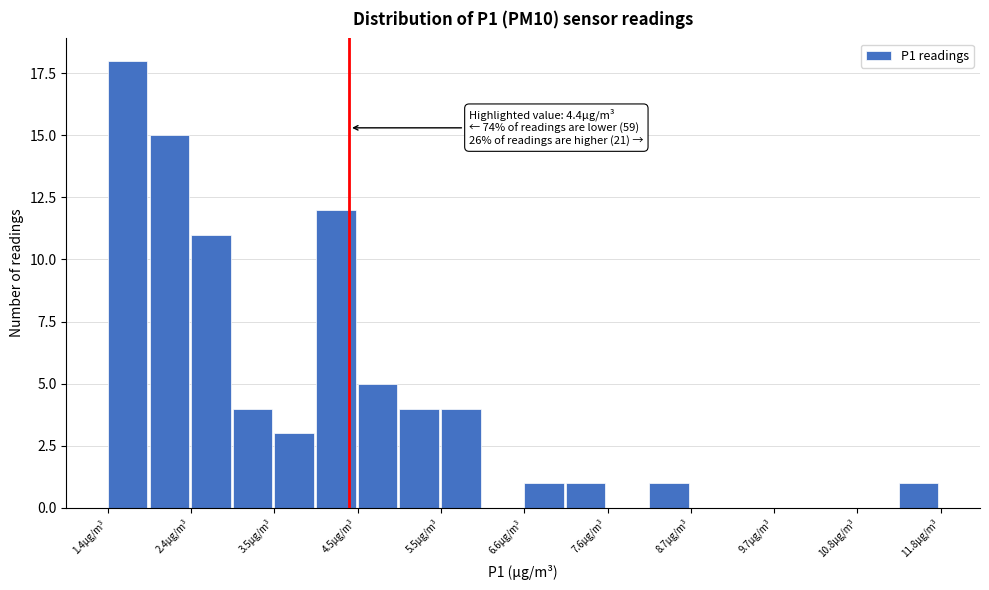

Around what value on the x-axis is the tallest bar? Give the approximate position of its centre, as read against the axis.

1.6